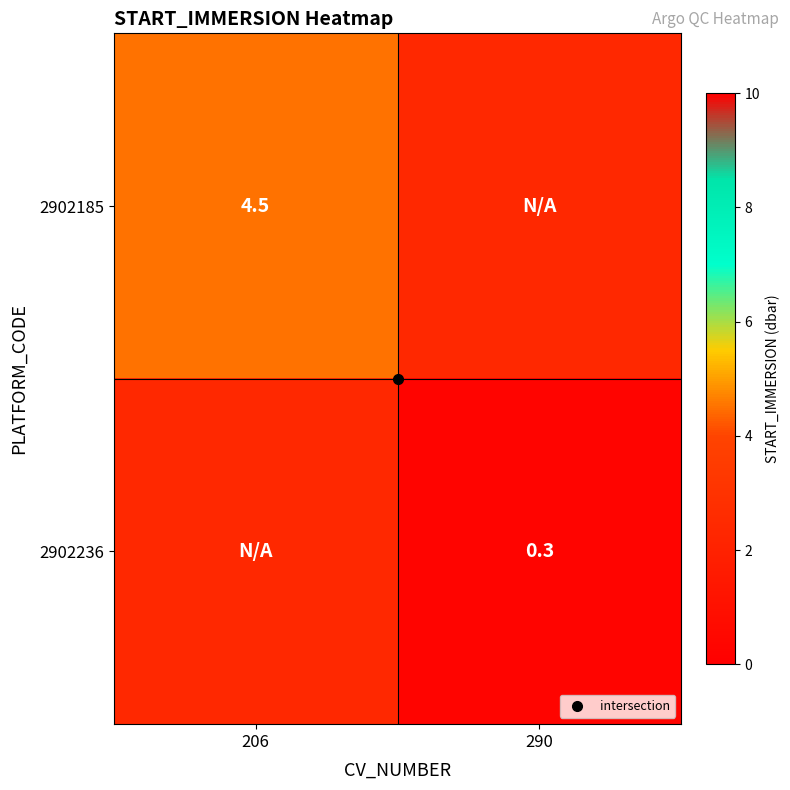

What is the difference between the maximum and minimum values in the 2902185 series?

2.1